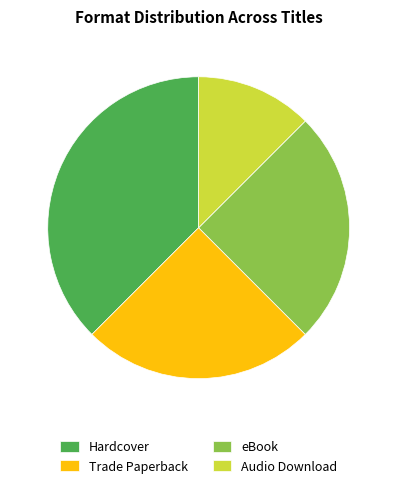

Is it true that Audio Download is 7% of the pie?

False